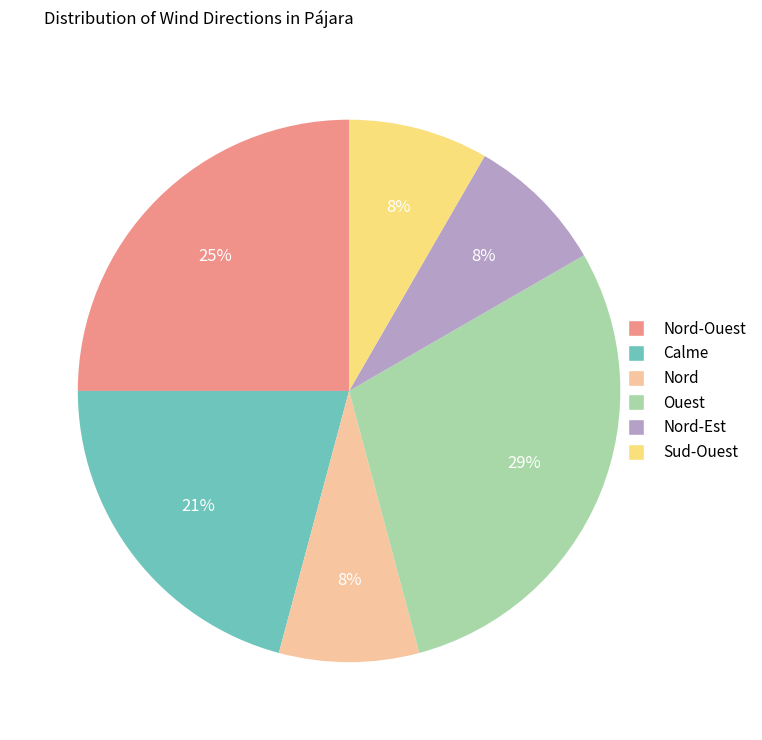

To the nearest percent, what is the average slice percentage?

17%